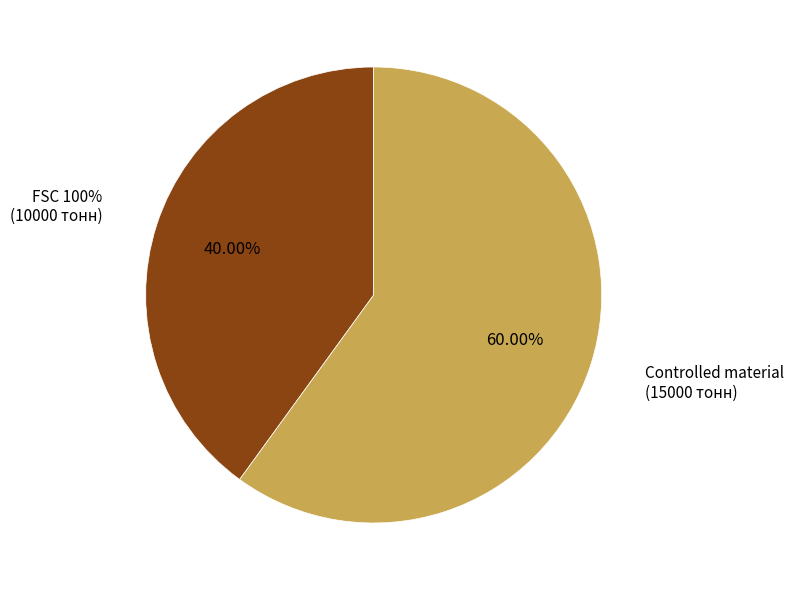

To the nearest percent, what portion does FSC 100% represent?

40%